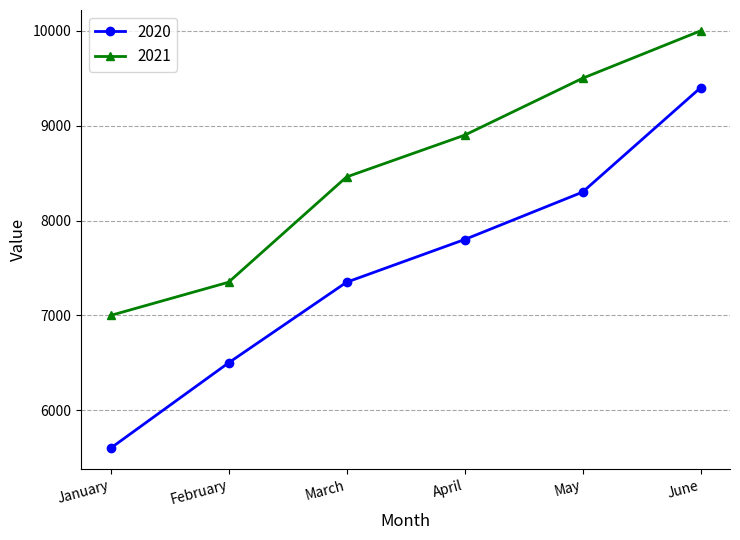

What value does the 2020 series have at May, to the nearest 50?

8300